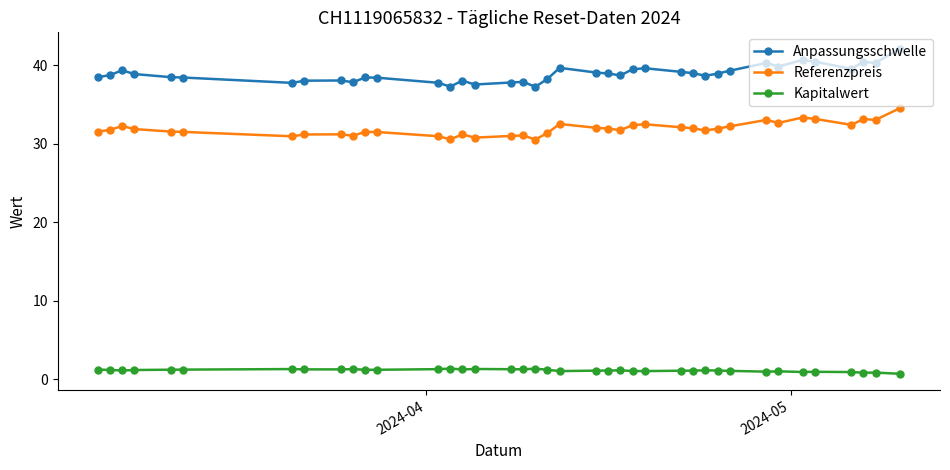

True or false: Referenzpreis and Kapitalwert intersect in this chart.

False